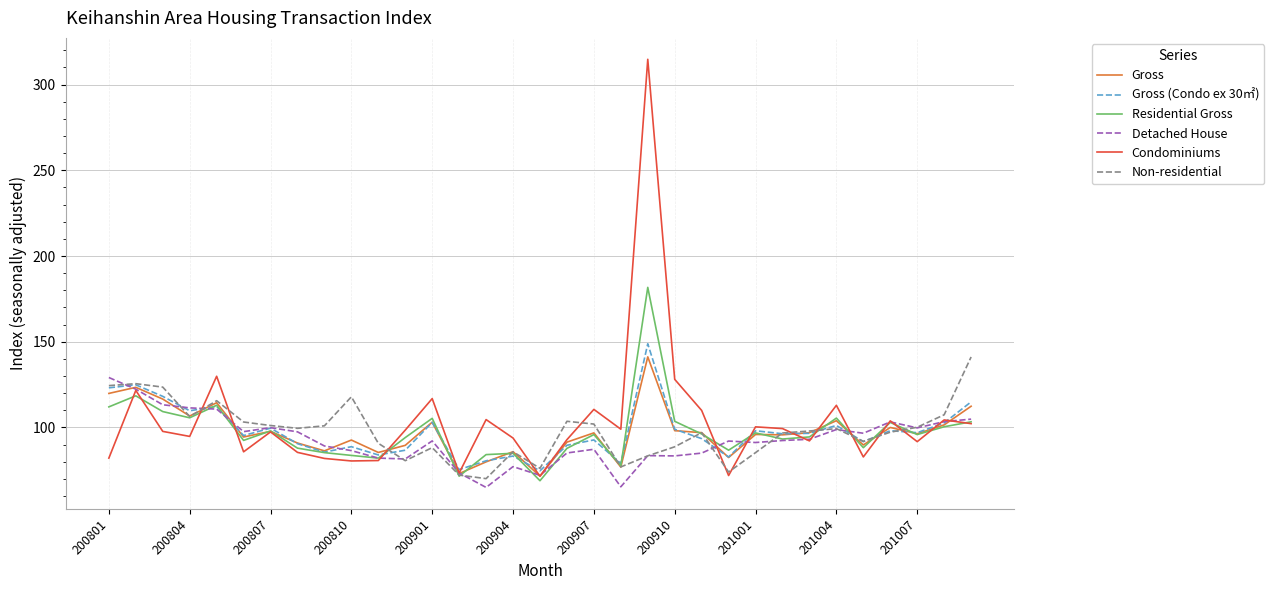

What is the lowest value of the Gross series?

71.6